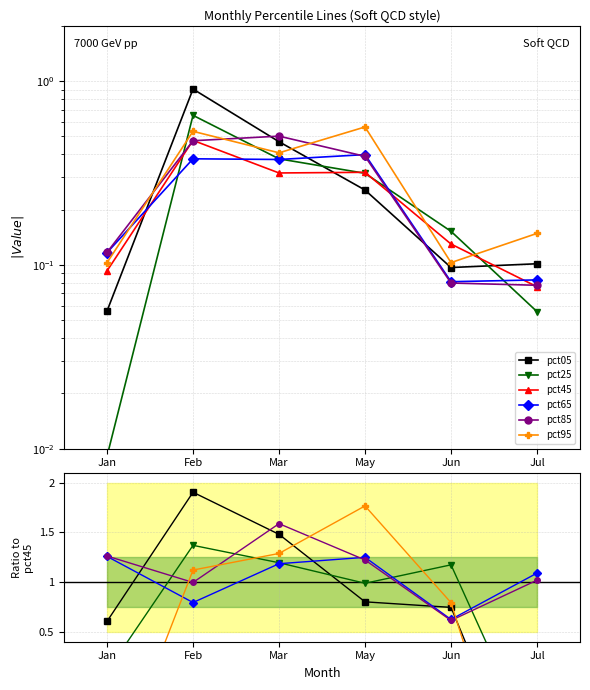

How many distinct data groups are displayed?

6